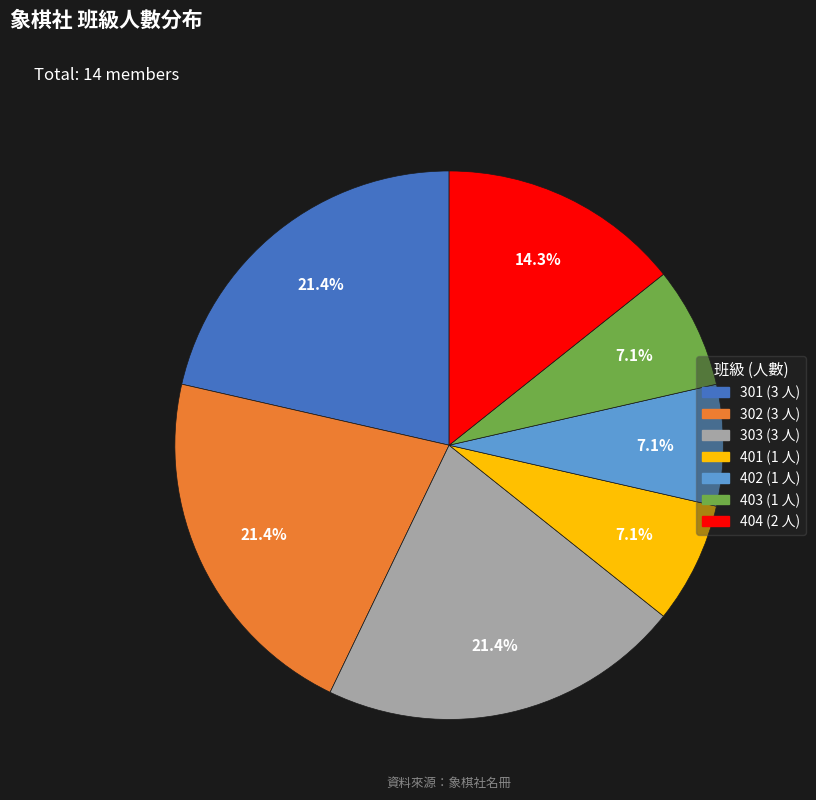

Does 303 represent more than half of the total?

No